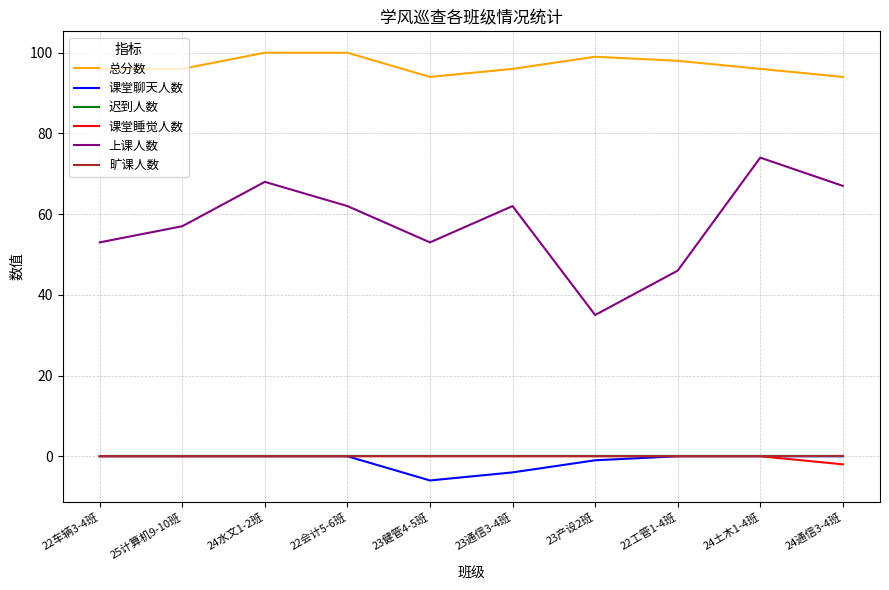

Which series has the largest total across all categories?

总分数